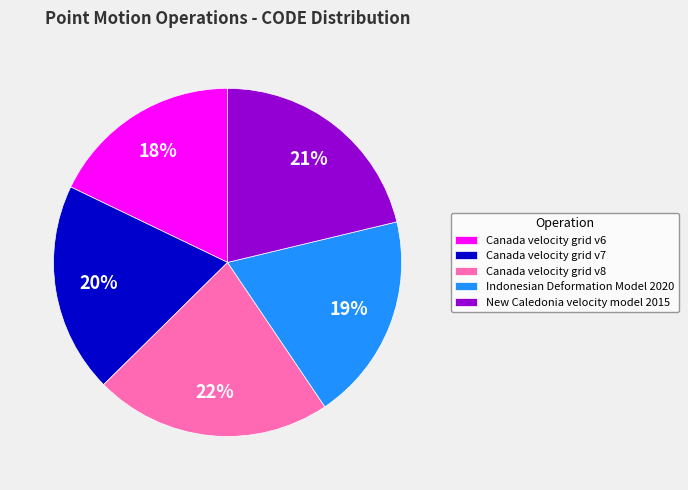

Combined, do New Caledonia velocity model 2015 and Canada velocity grid v8 account for over 50%?

No